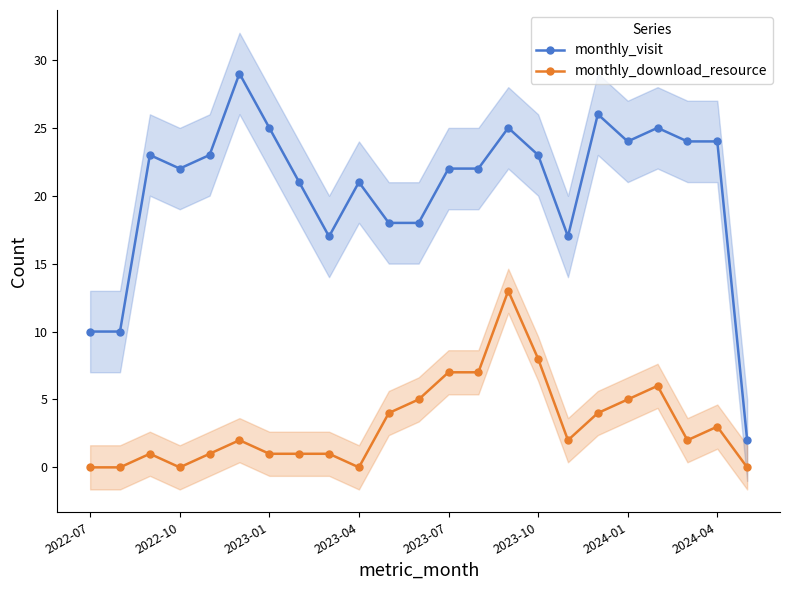

Which series has the largest total across all categories?

monthly_visit